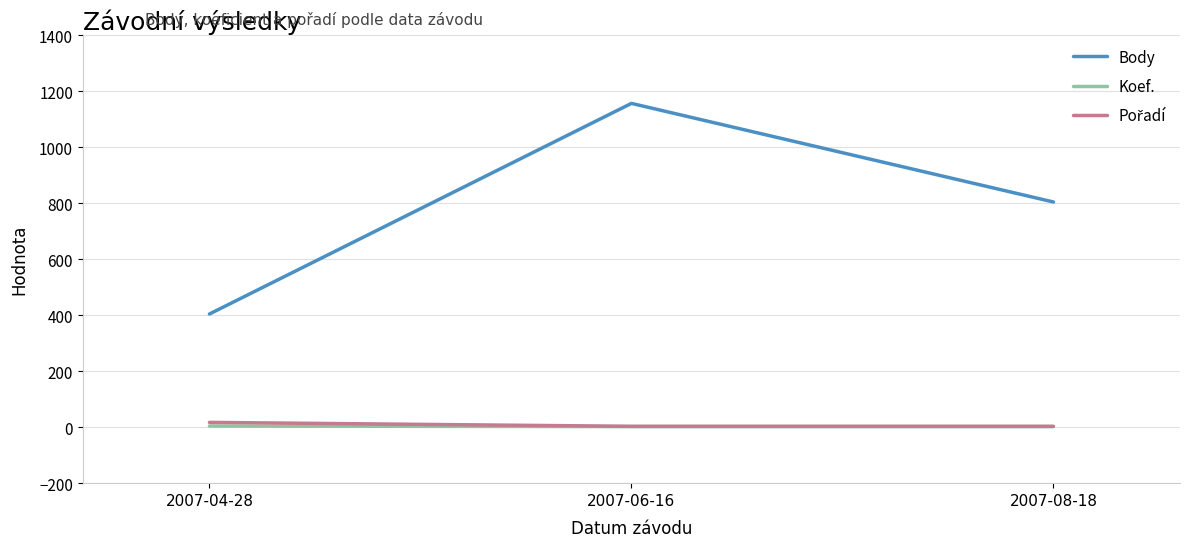

What is the sum of the Koef. values at 2007-06-16 and 2007-08-18?

4